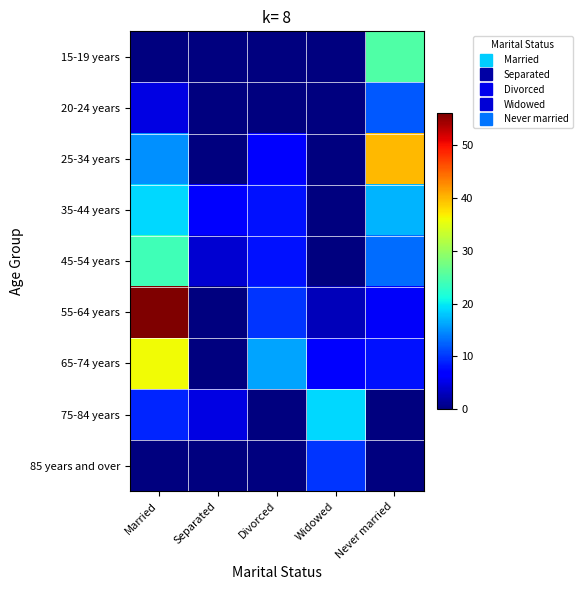

Which label corresponds to the smallest value in the chart?

Married